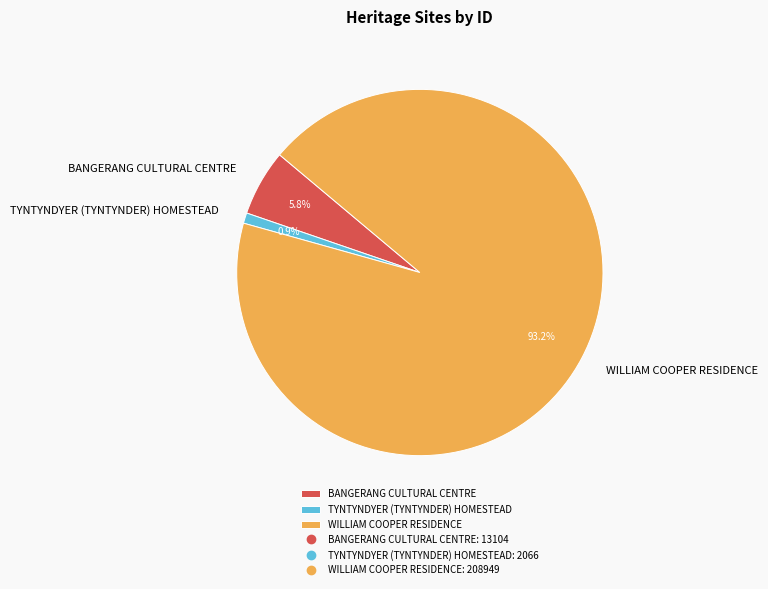

Do WILLIAM COOPER RESIDENCE and BANGERANG CULTURAL CENTRE together represent more than half of the pie?

Yes